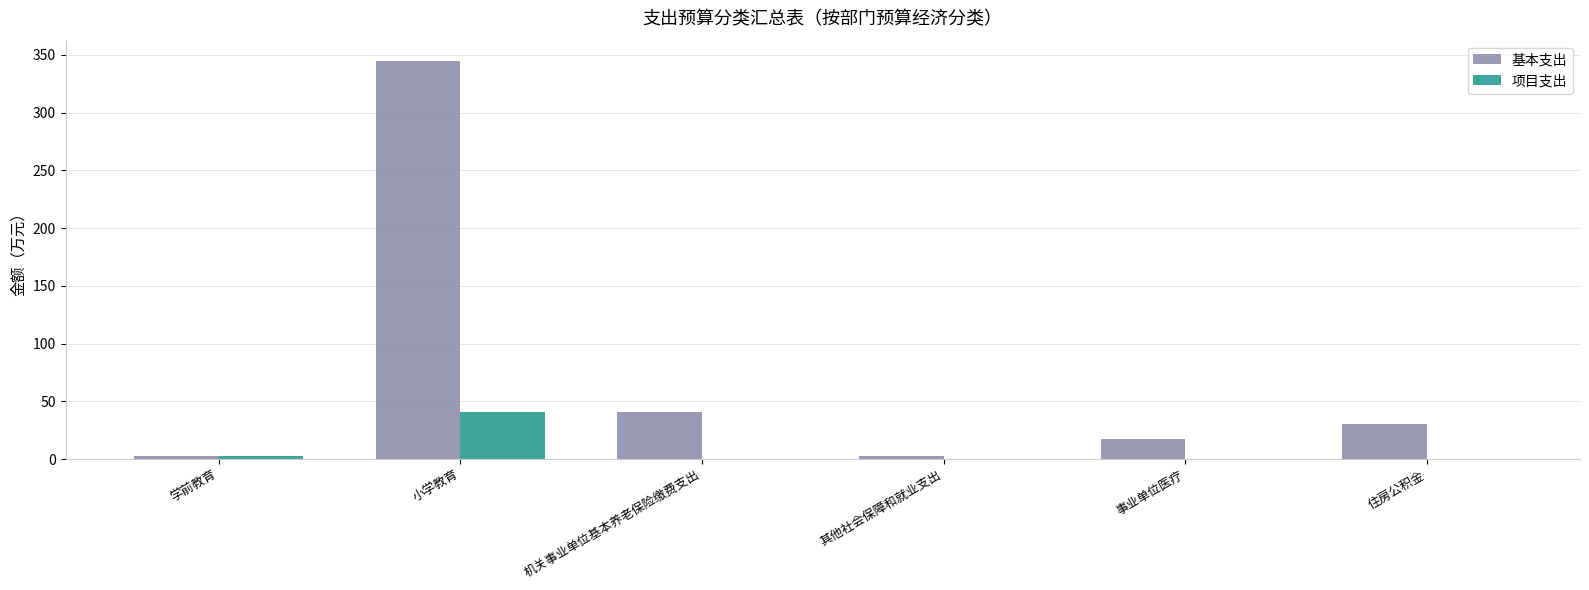

Which category has the highest value across all series?

小学教育